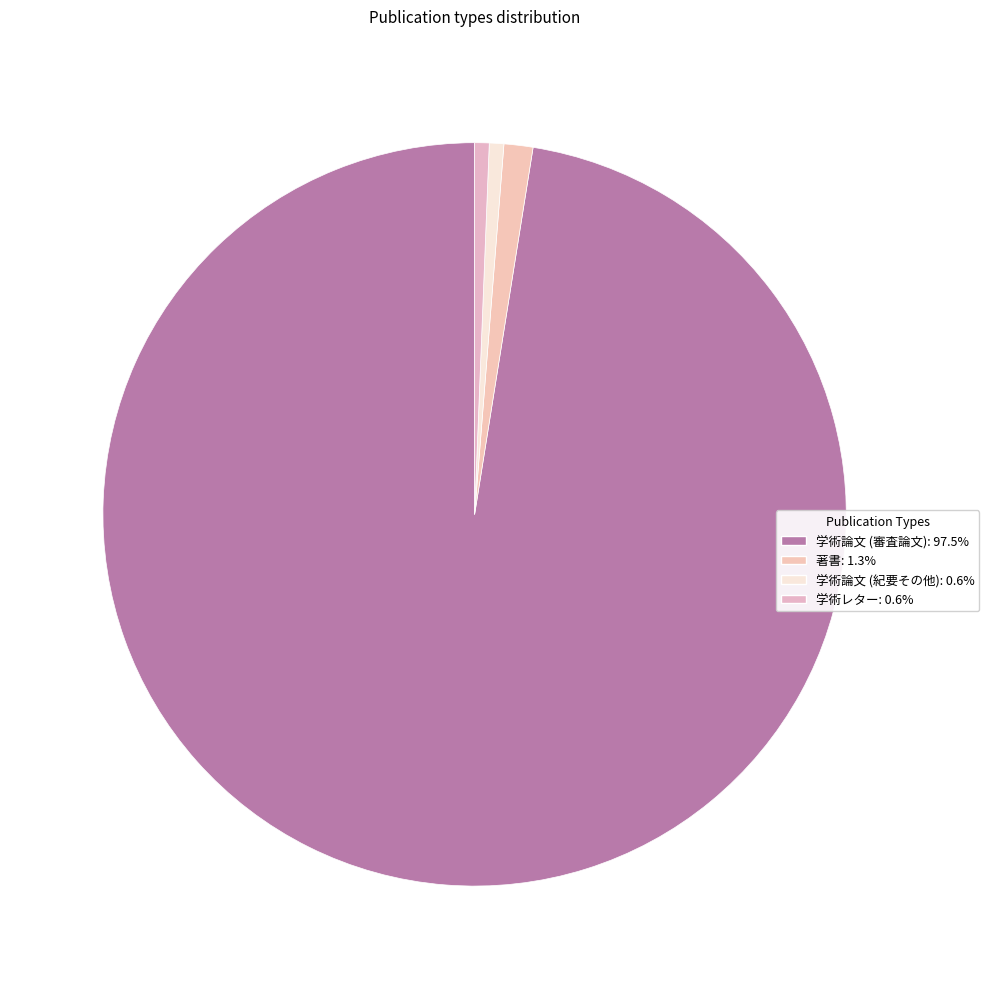

What is the total percentage of 学術レター and 著書?

1.9%